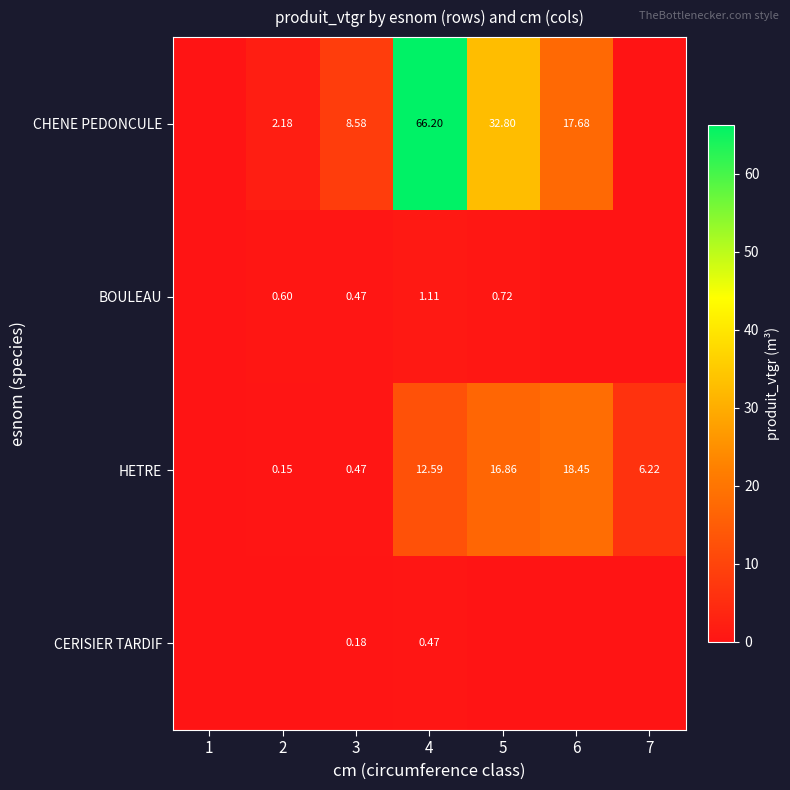

Is the value of CHENE PEDONCULE at 5 greater than the value of HETRE at 3?

Yes